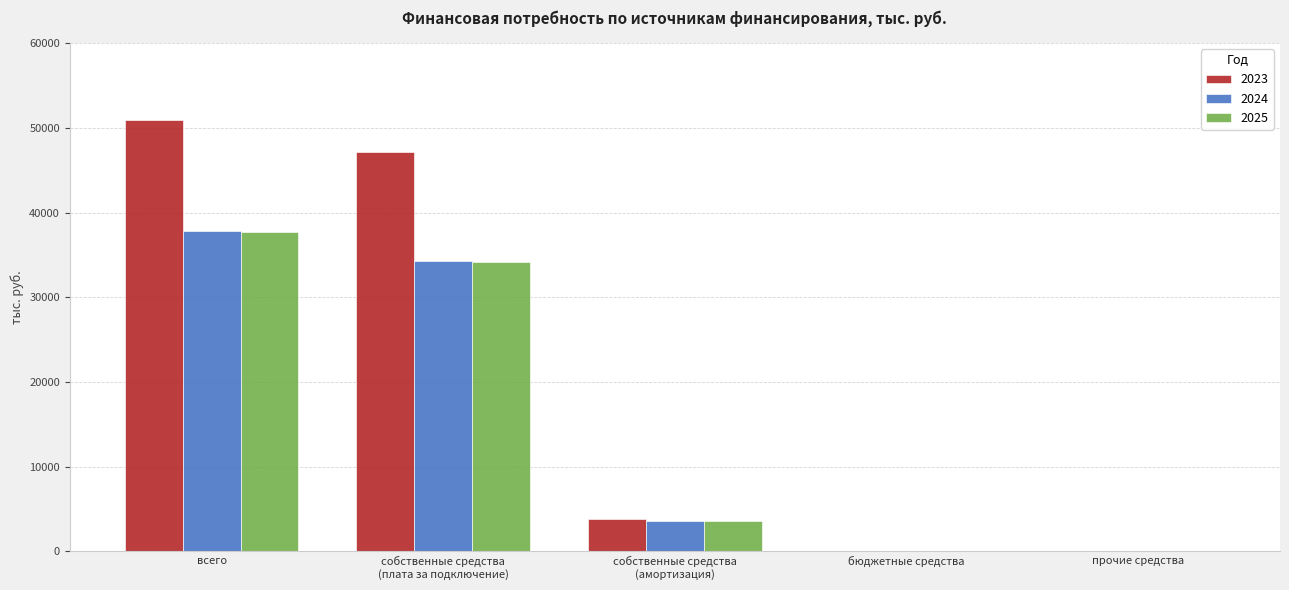

Does the chart contain stacked bars?

No